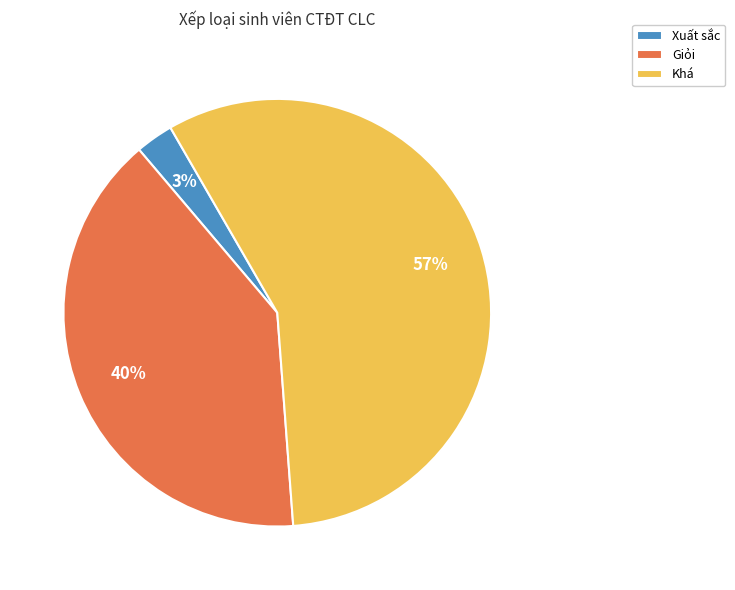

What is the ratio of the value at Khá to the value at Giỏi?

1.4